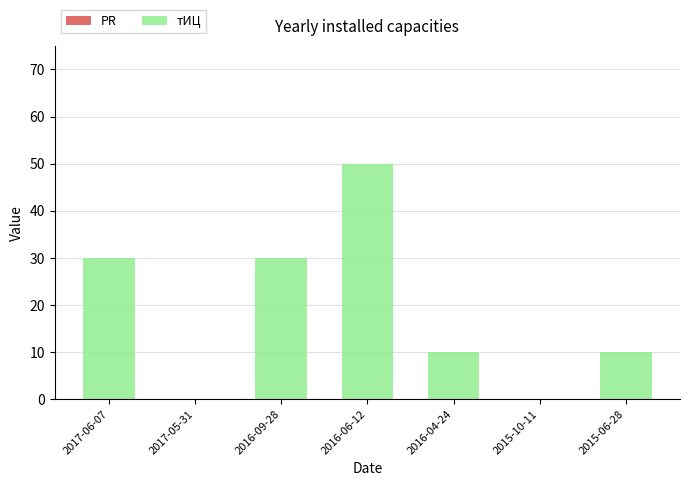

Reading left to right, transcribe all the data shown in this chart.

2017-06-07=30	2017-05-31=0	2016-09-28=30	2016-06-12=50	2016-04-24=10	2015-10-11=0	2015-06-28=10